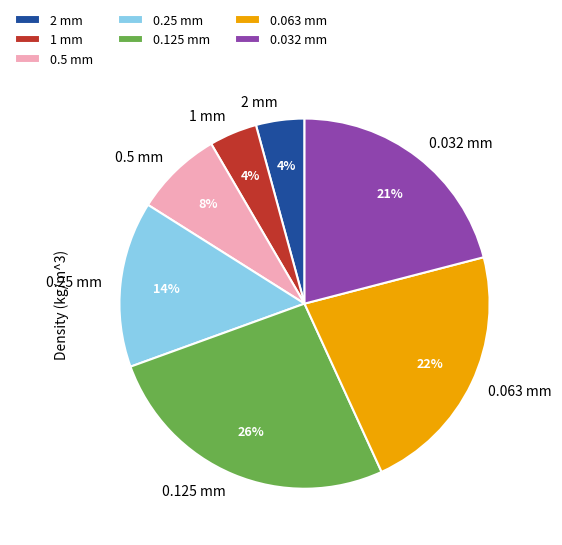

Does any single category account for the majority?

No